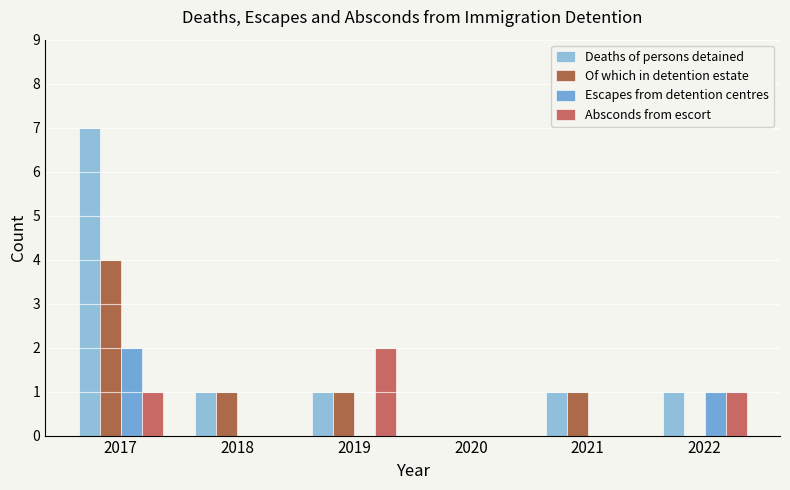

Which category has the highest value in the Escapes from detention centres series?

2017